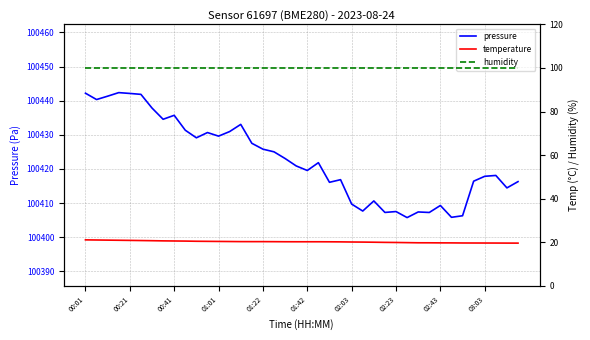

What is the approximate value of humidity at 10?

100.0